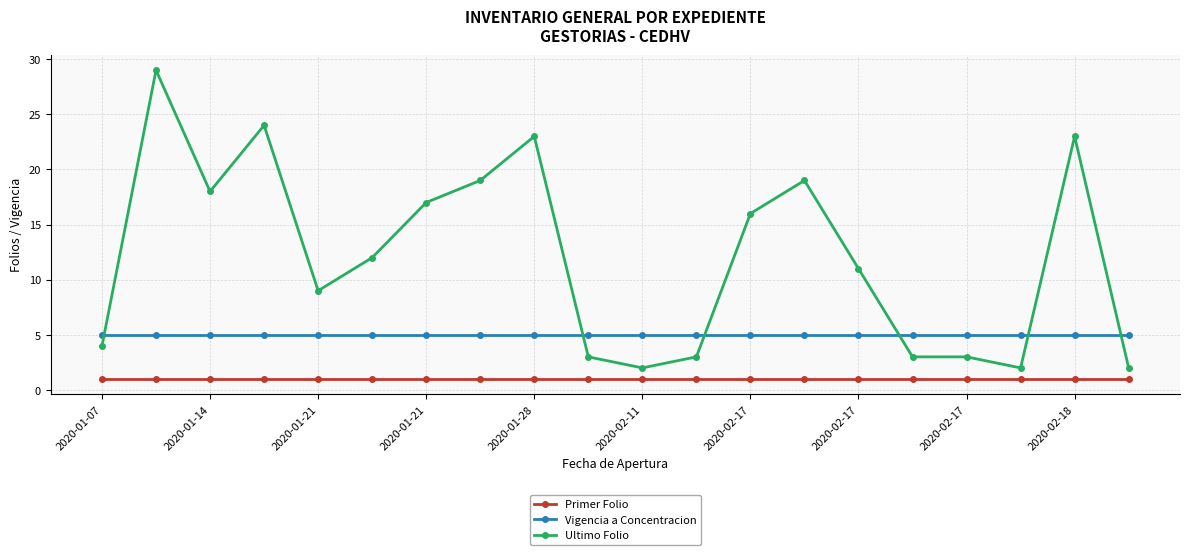

True or false: Ultimo Folio and Vigencia a Concentracion cross at least once.

True